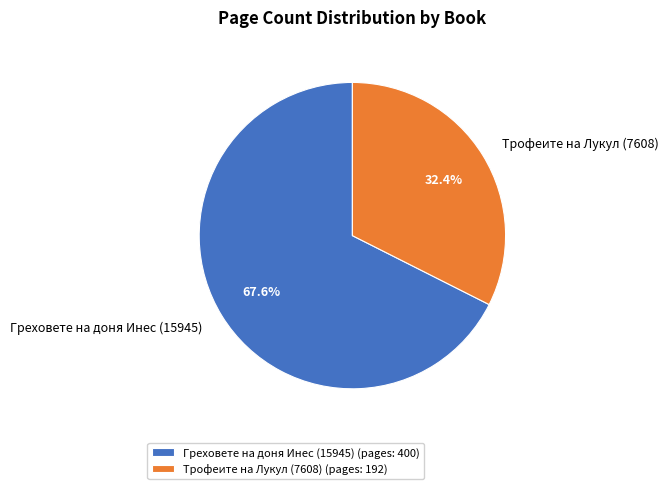

Rank the categories by value from lowest to highest.

Трофеите на Лукул (7608), Греховете на доня Инес (15945)